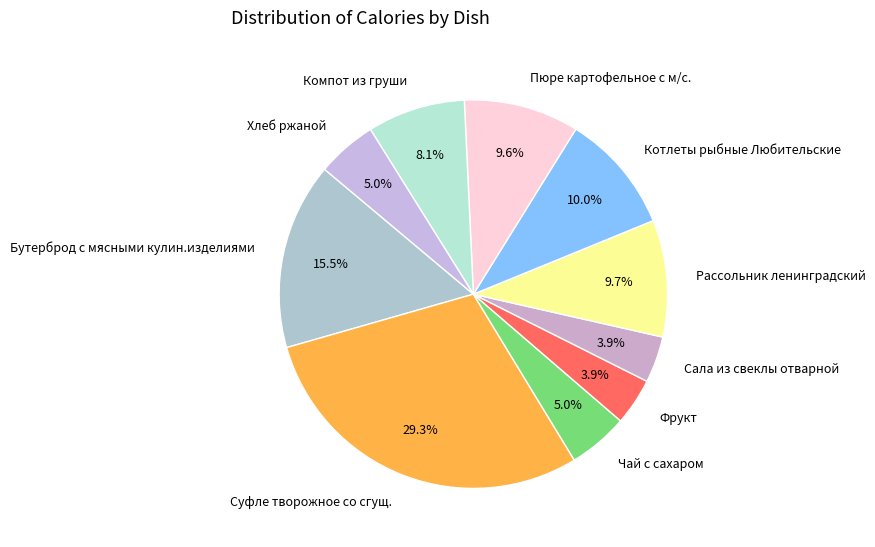

Does any single category account for the majority?

No